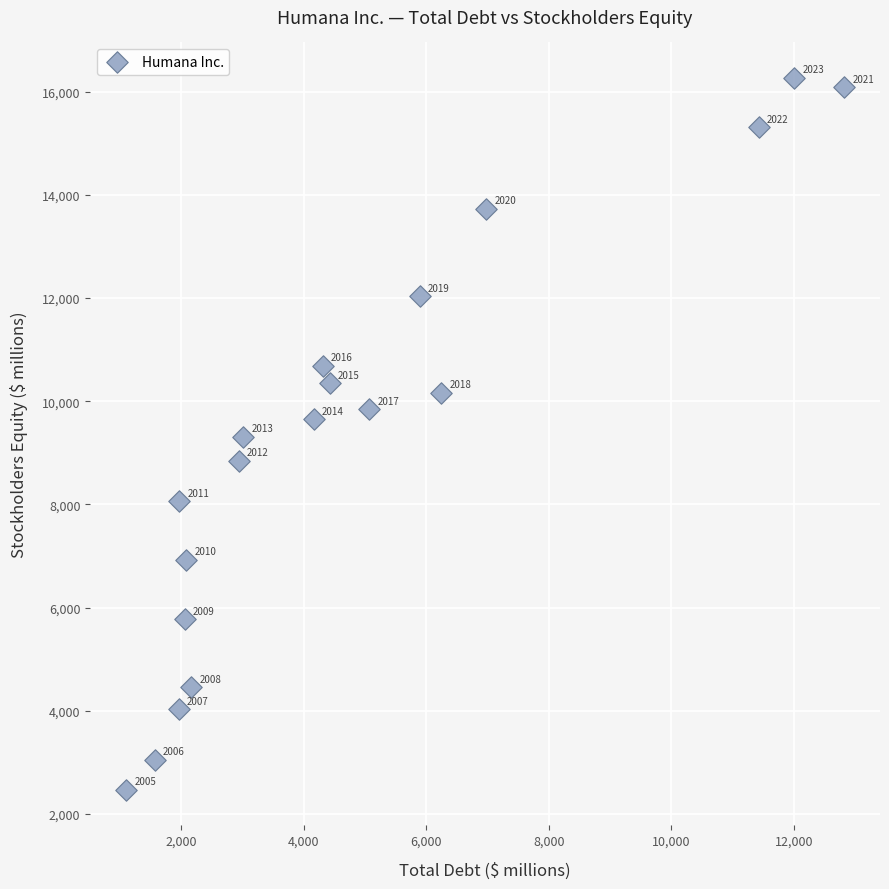

What is the range of X values (max minus min)?

11725